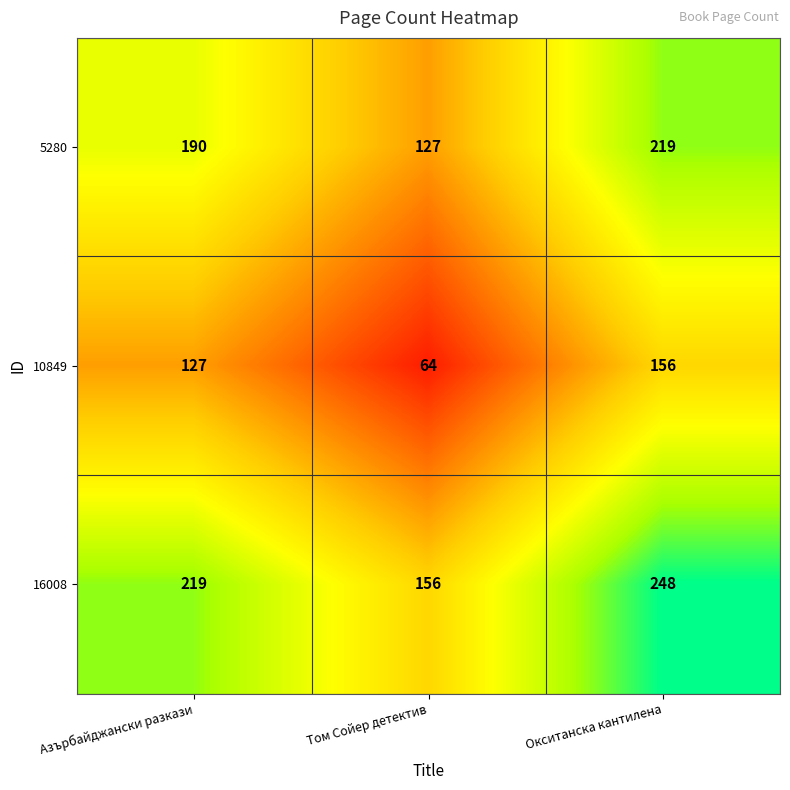

Reading right to left, what are all the values shown in this chart?

5280: 219	127	190
10849: 156	64	127
16008: 248	156	219